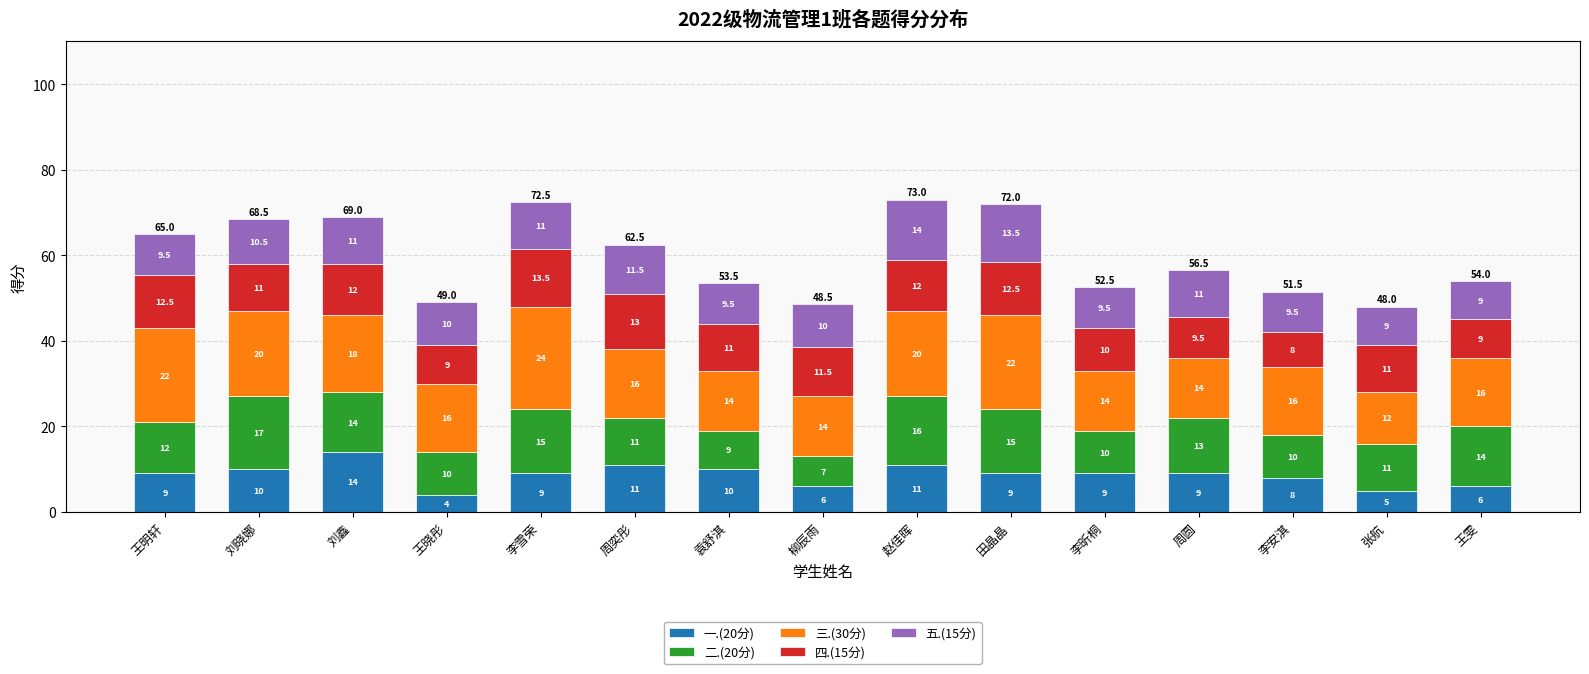

What is the minimum value for 一.(20分)?

4.0